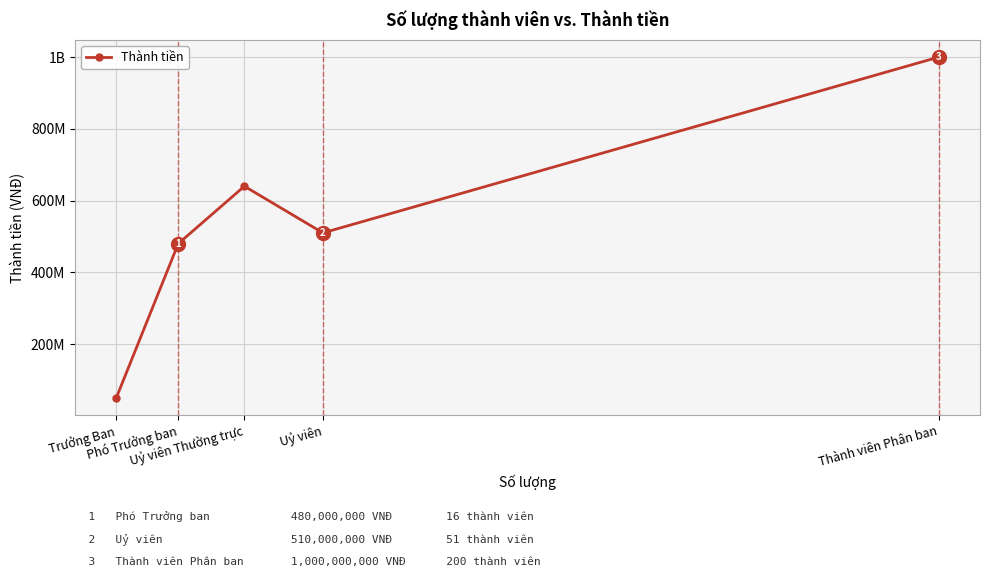

List the labels in order of value, largest first.

Thành viên Phân ban, Uỷ viên Thường trực, Uỷ viên, Phó Trưởng ban, Trưởng Ban